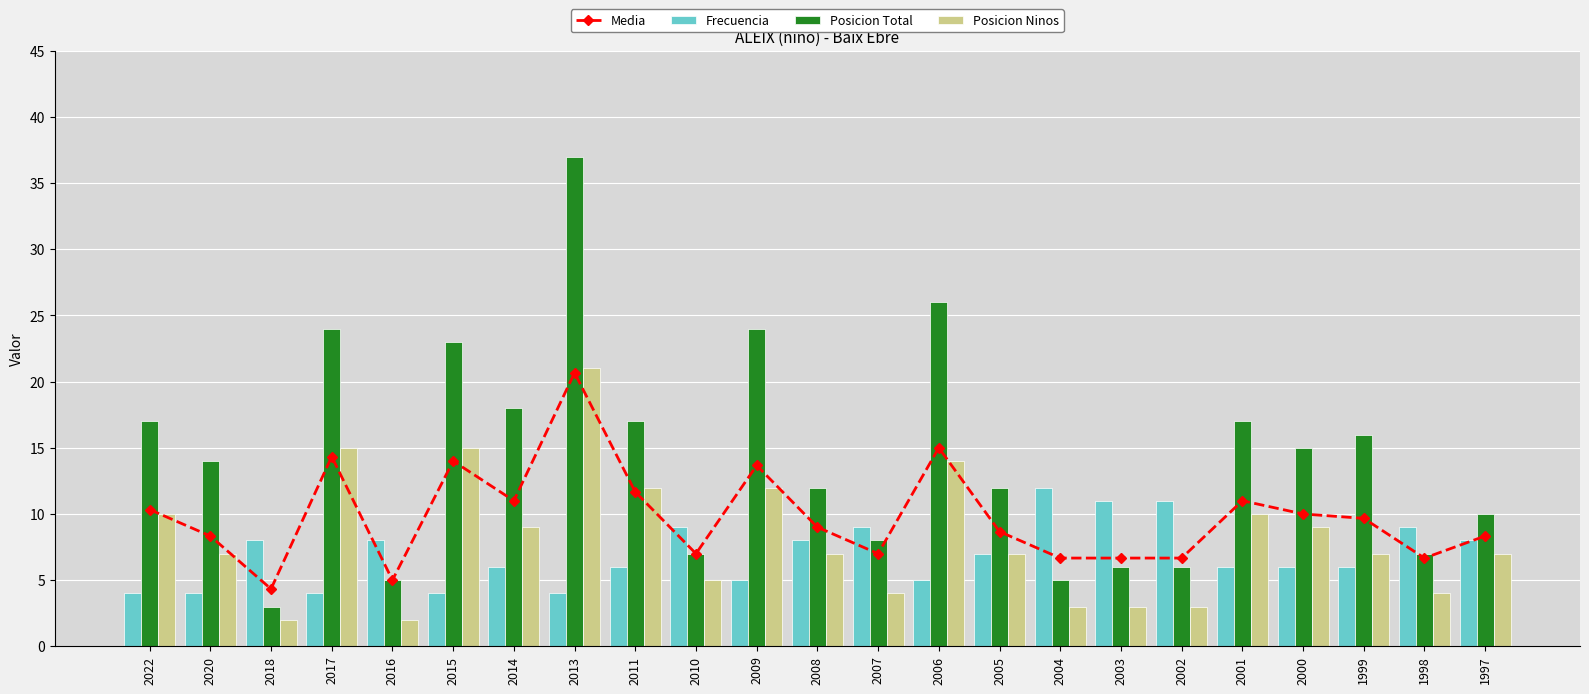

What is the difference between the highest and lowest values at 2006?

21.0